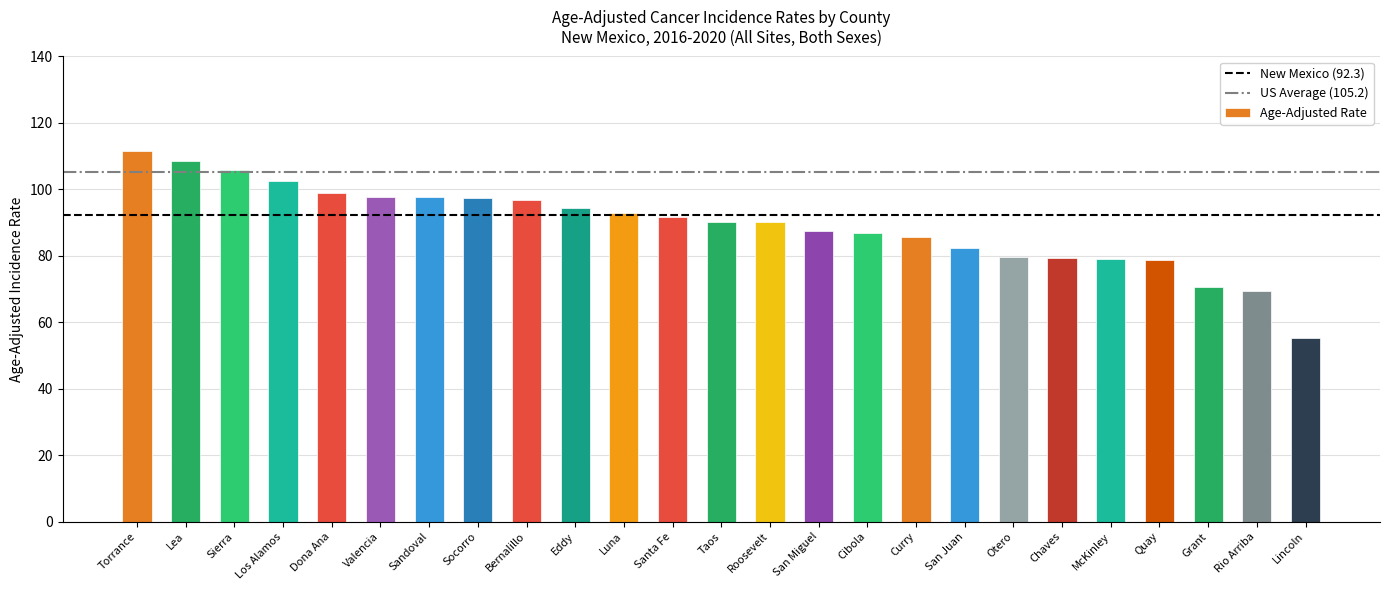

What position from the right is Sandoval?

19